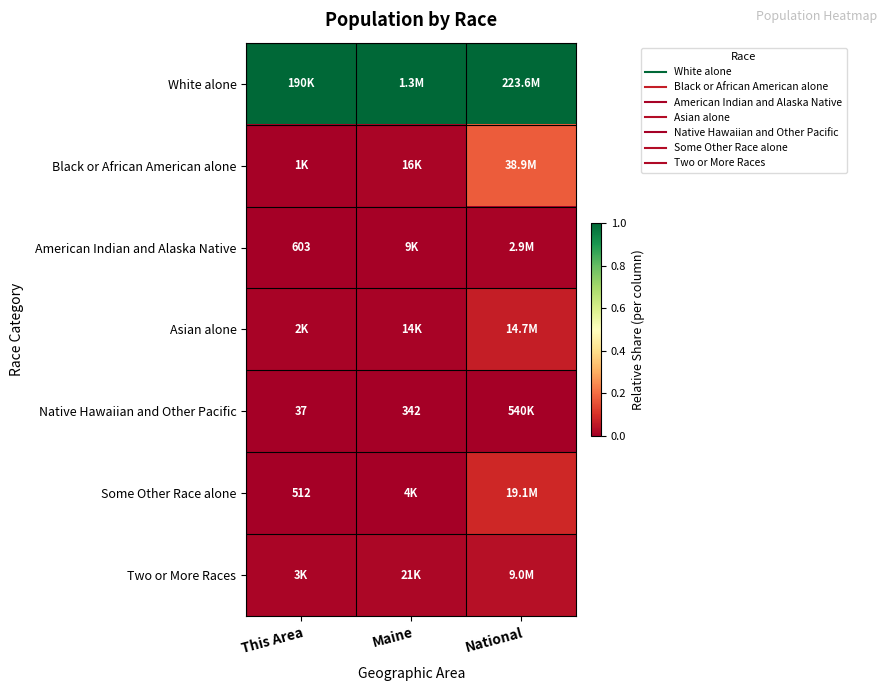

How many distinct data groups are displayed?

7